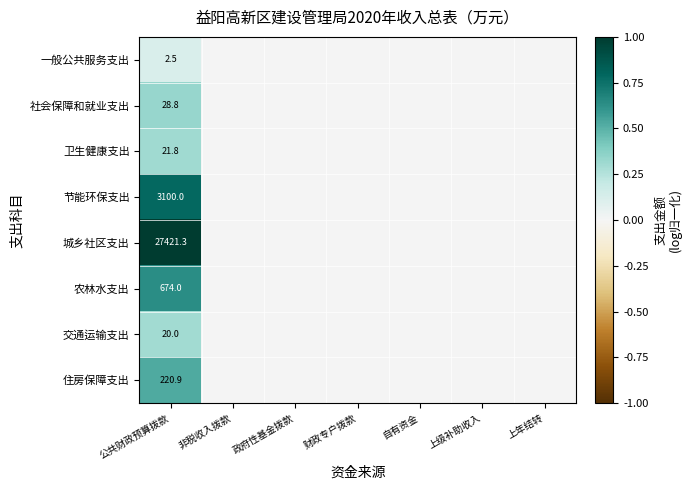

The 节能环保支出 series shows 3100.0 at 公共财政预算拨款. True or false?

True